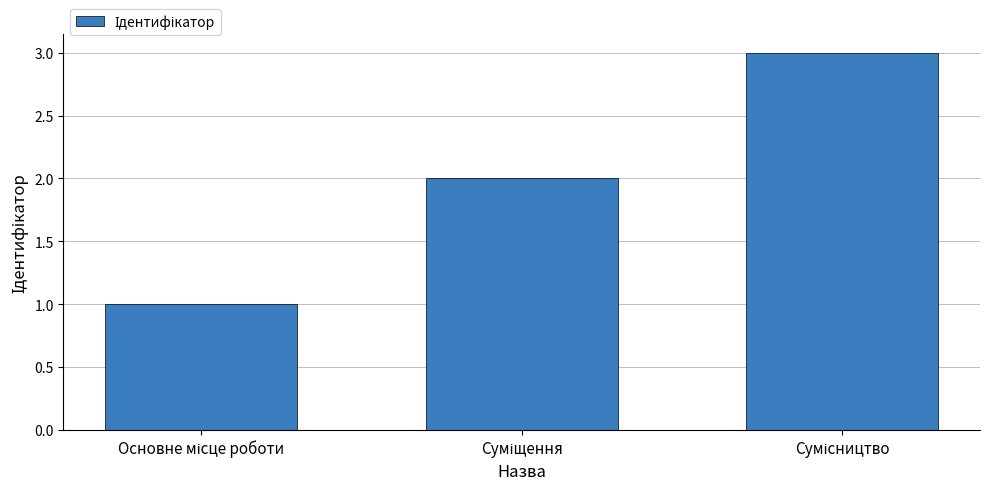

What is the maximum value shown in the chart?

3